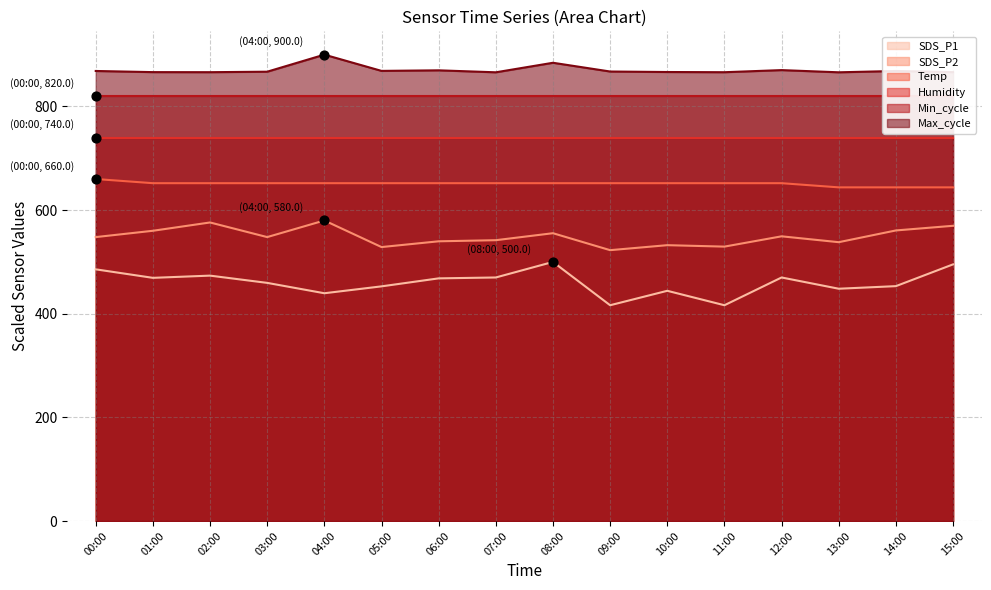

Which series reaches the minimum Y coordinate?

SDS_P1